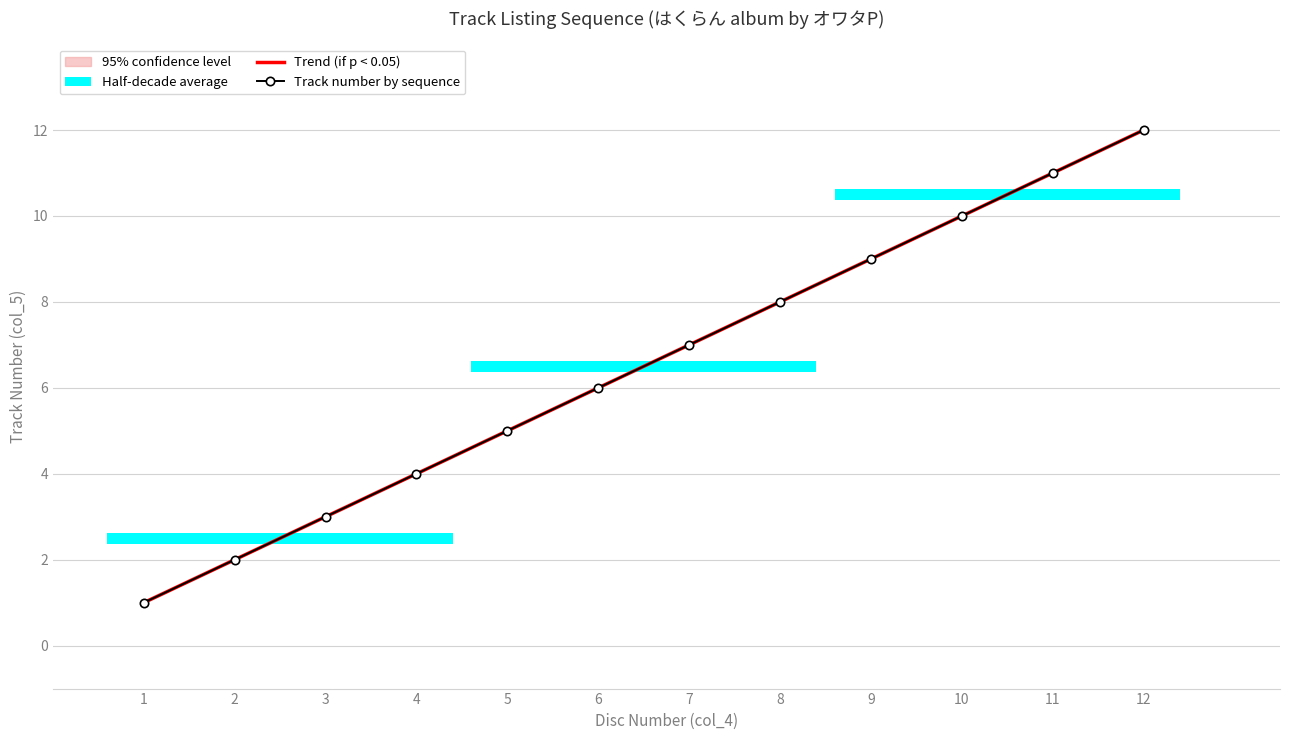

What is the difference between the maximum and second lowest values?

10